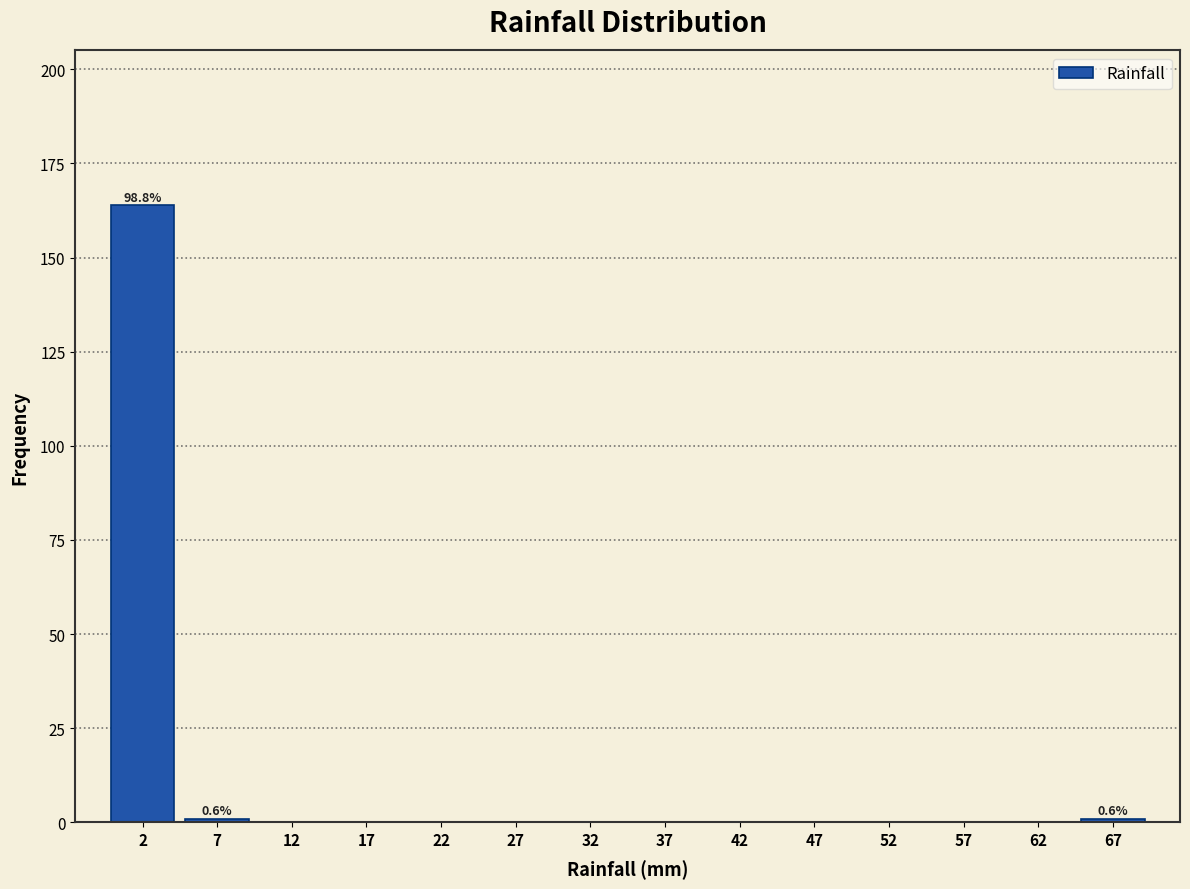

Which range on the x-axis has the tallest bar?

0 to 5